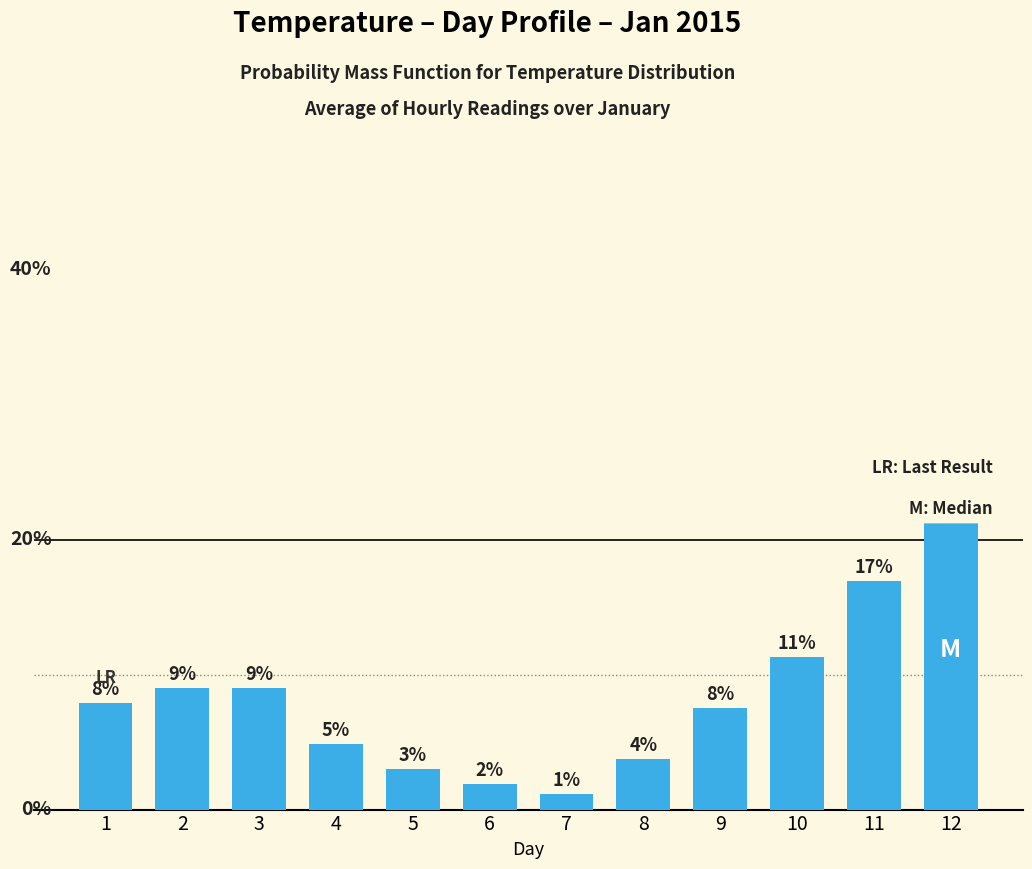

Between 1 and 11, which is larger?

11